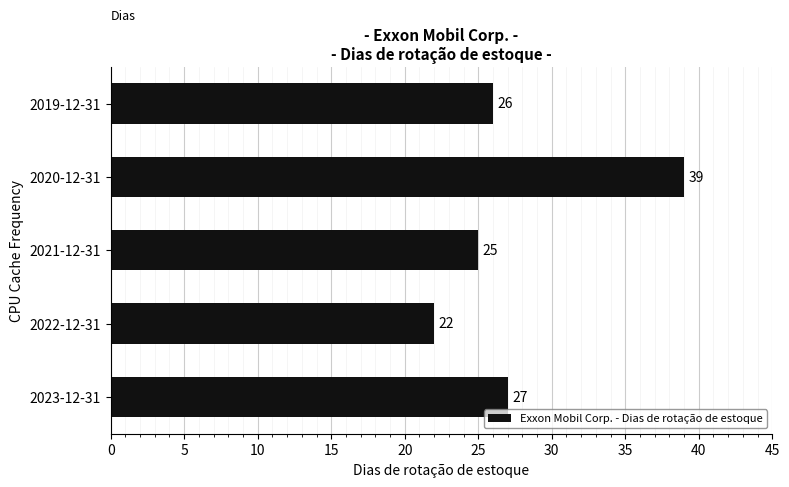

What is the greatest value displayed?

39